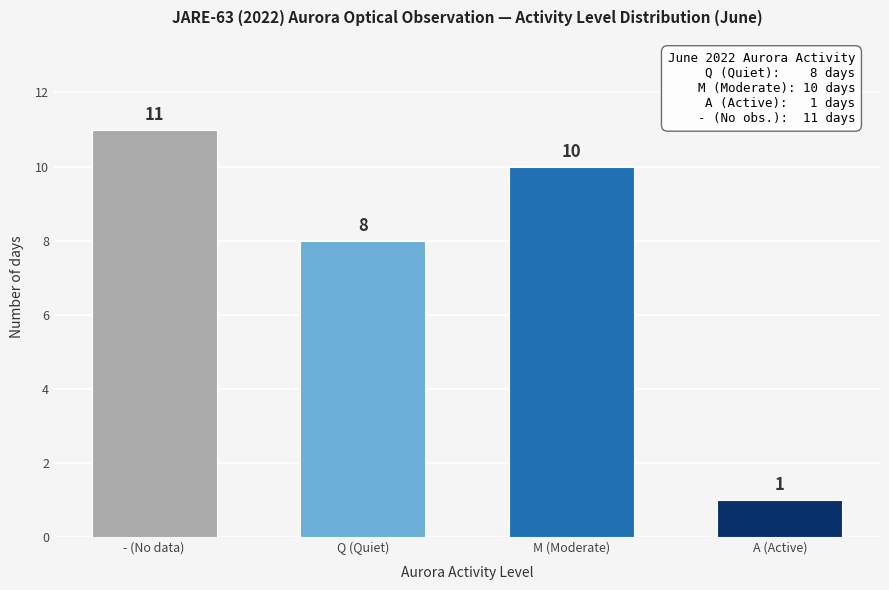

Reading left to right, transcribe all the data shown in this chart.

11	8	10	1